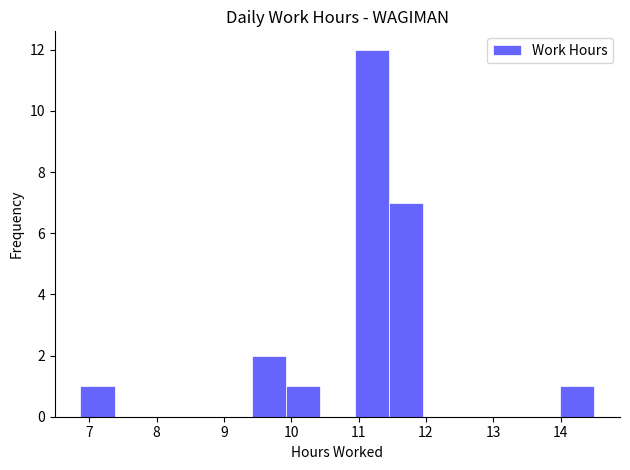

How tall is the bar that spans 10.9 to 11.4 on the x-axis? Neither the bar edges nor the heights are printed on the chart, so give them approximately, as read against the axes.

12